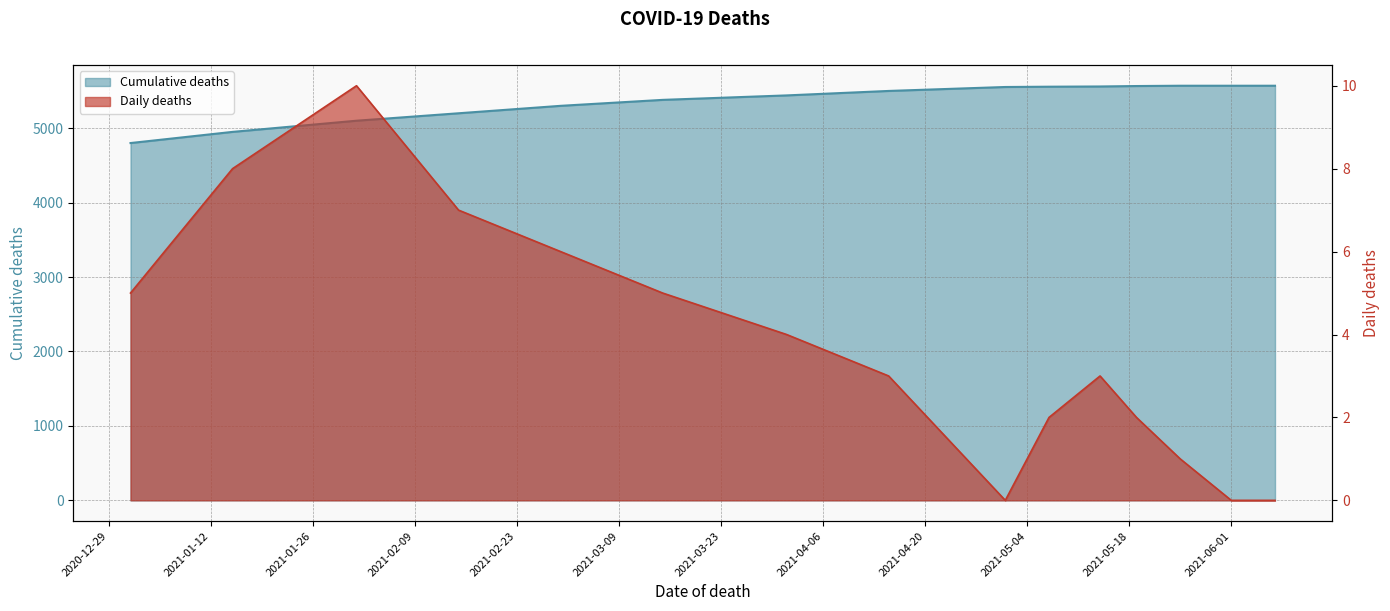

Where does the Daily deaths series first go above 3?

2021-01-01